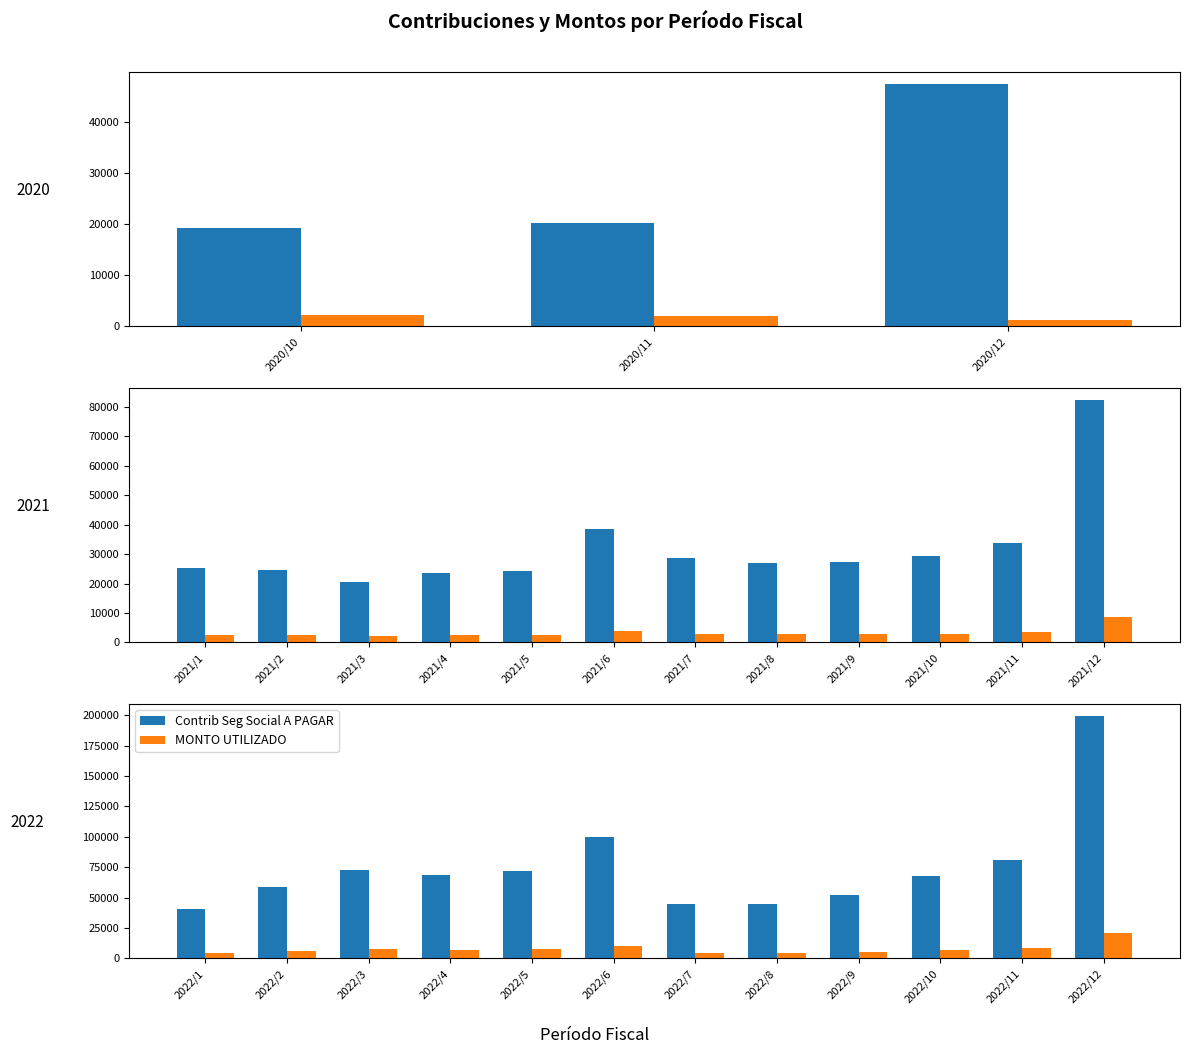

Which series changed the most between 2022/8 and 2022/9?

Contrib Seg Social A PAGAR